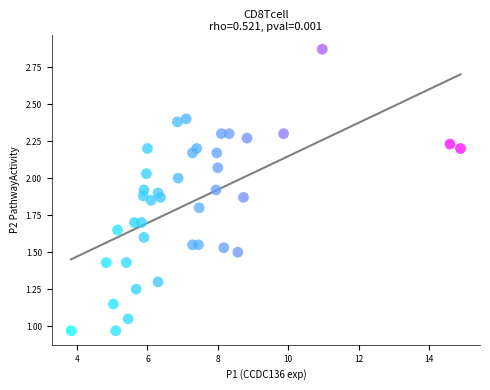

What is the range of X values (max minus min)?

11.1